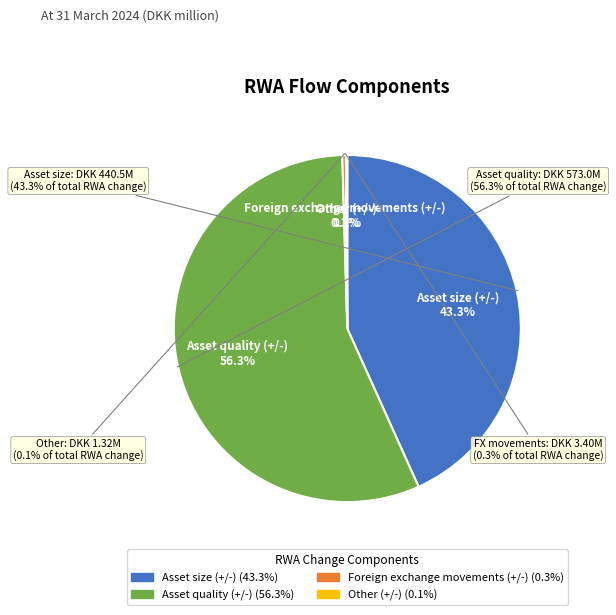

Rank the categories by value from highest to lowest.

Asset quality (+/-), Asset size (+/-), Foreign exchange movements (+/-), Other (+/-)